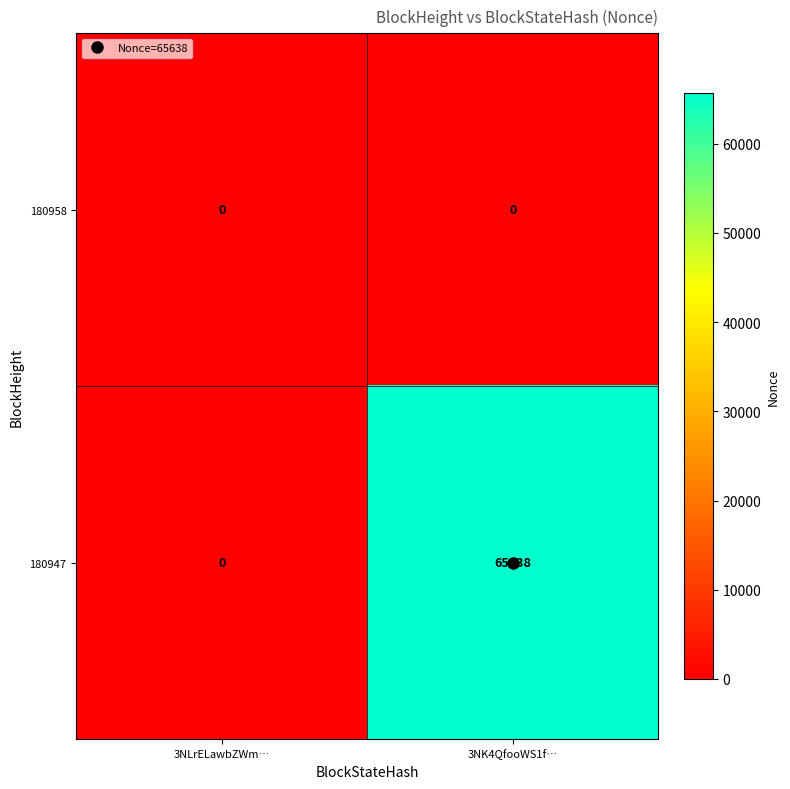

Between 3NLrELawbZWm… and 3NK4QfooWS1f…, which series saw the biggest shift?

180947